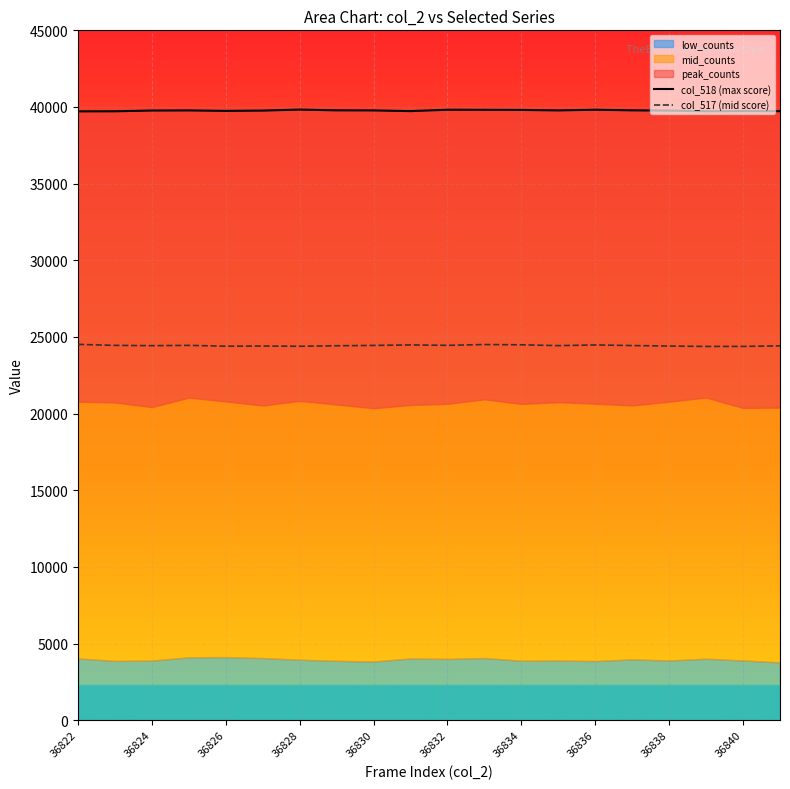

Reading left to right, extract all data points from this chart.

col_518 (max score): 39714	39719	39768	39776	39745	39765	39830	39781	39776	39730	39820	39814	39808	39776	39820	39781	39764	39724	39734	39726
col_517 (mid score): 24514	24449	24430	24449	24395	24406	24391	24424	24446	24478	24451	24503	24487	24432	24477	24438	24405	24380	24381	24418